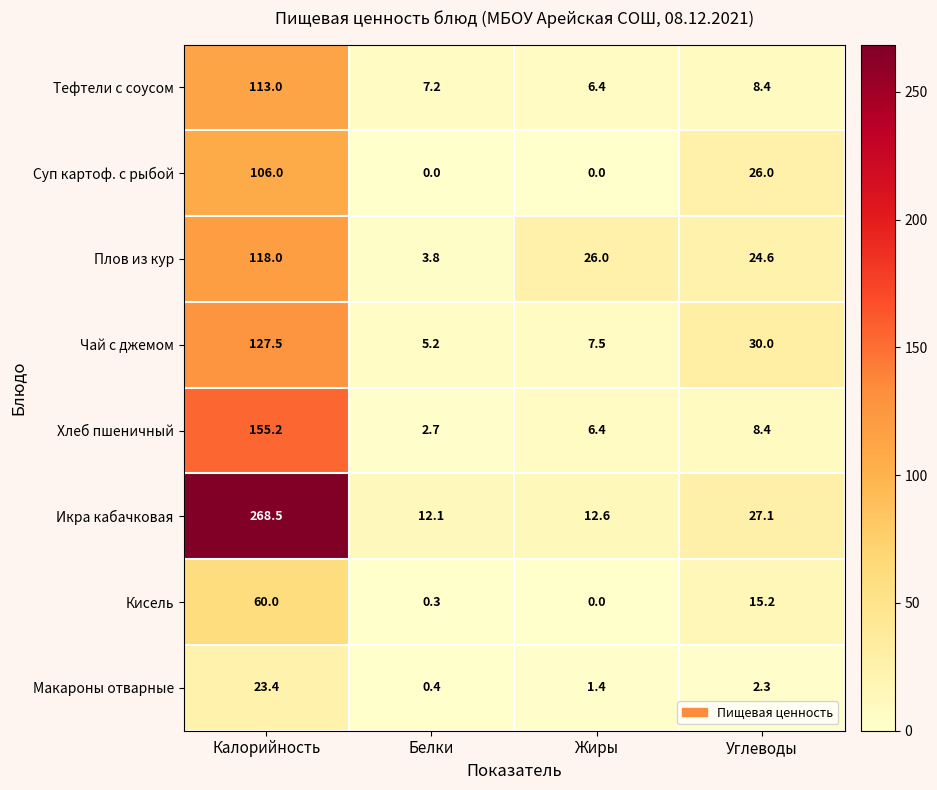

What is the maximum value for Хлеб пшеничный?

155.2